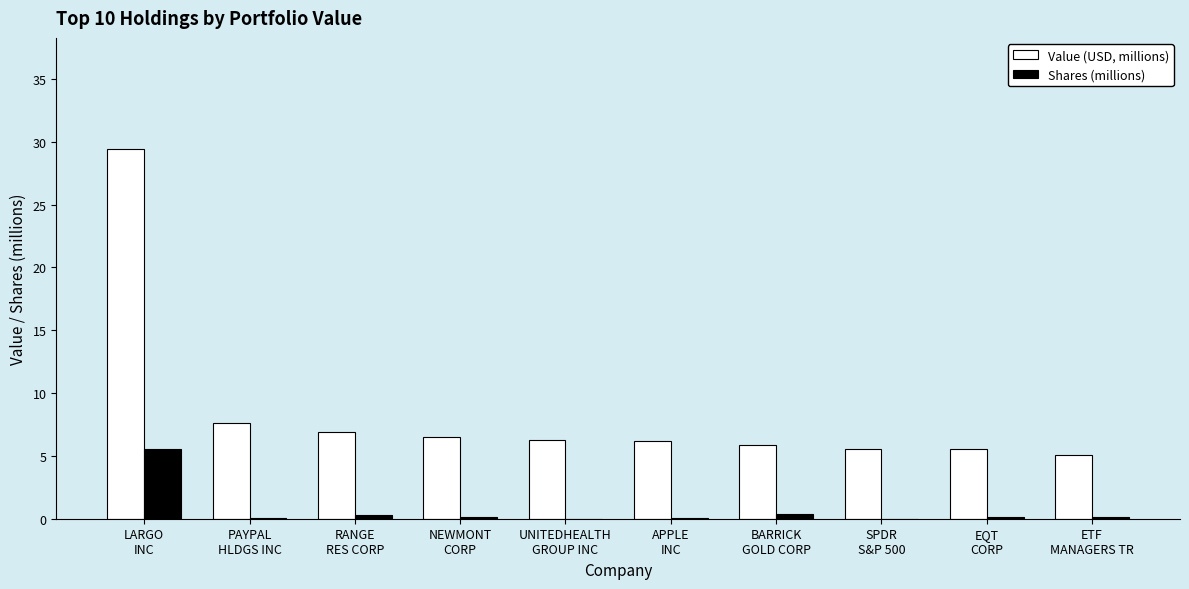

What is the maximum value shown in the chart?

29.4